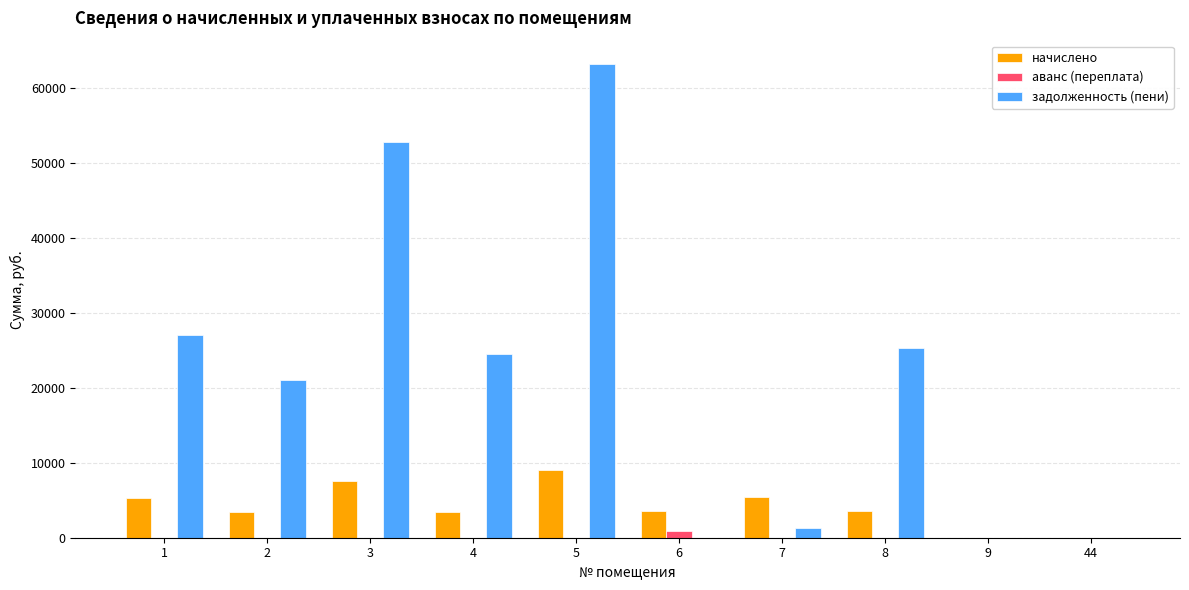

What is the average value of the задолженность (пени) series?

21507.1